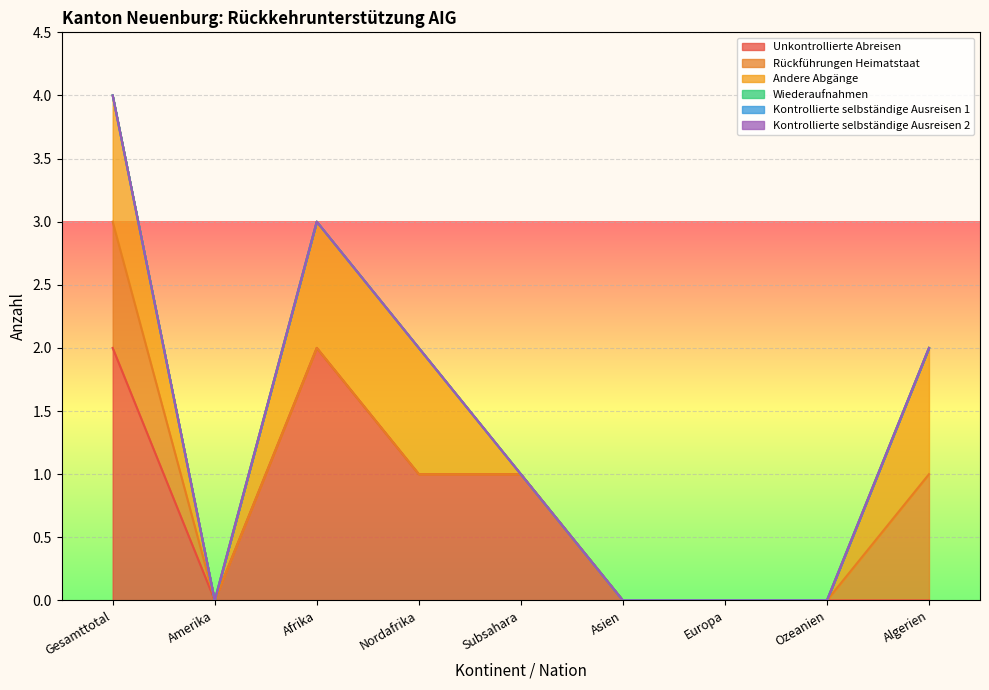

What is the value of the Unkontrollierte Abreisen point at the 4th from the left?

1